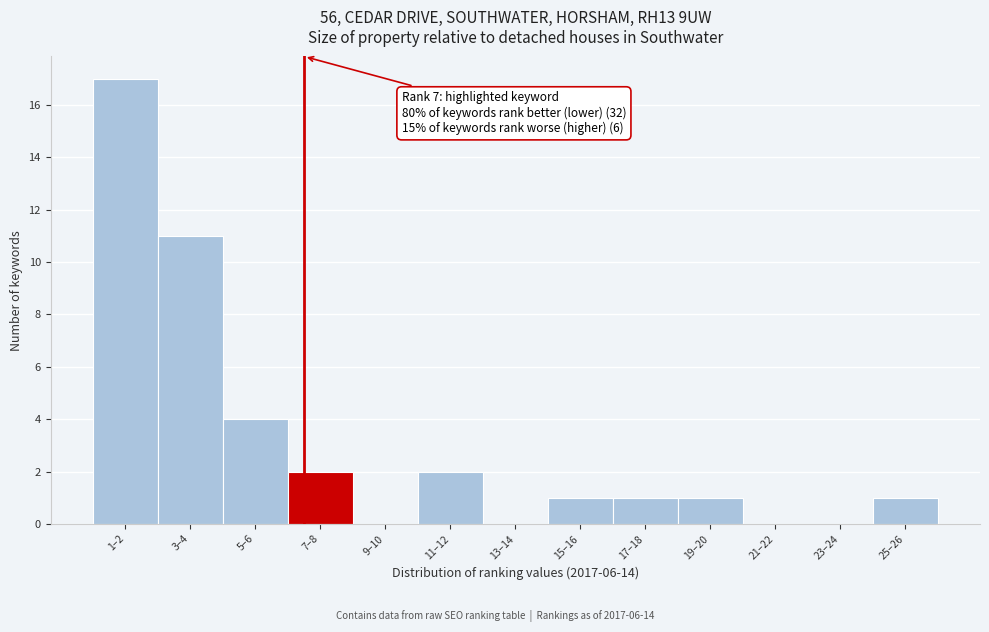

Reading left to right, list all the values displayed in this chart.

1–2=17	3–4=11	5–6=4	7–8=2	9–10=0	11–12=2	13–14=0	15–16=1	17–18=1	19–20=1	21–22=0	23–24=0	25–26=1